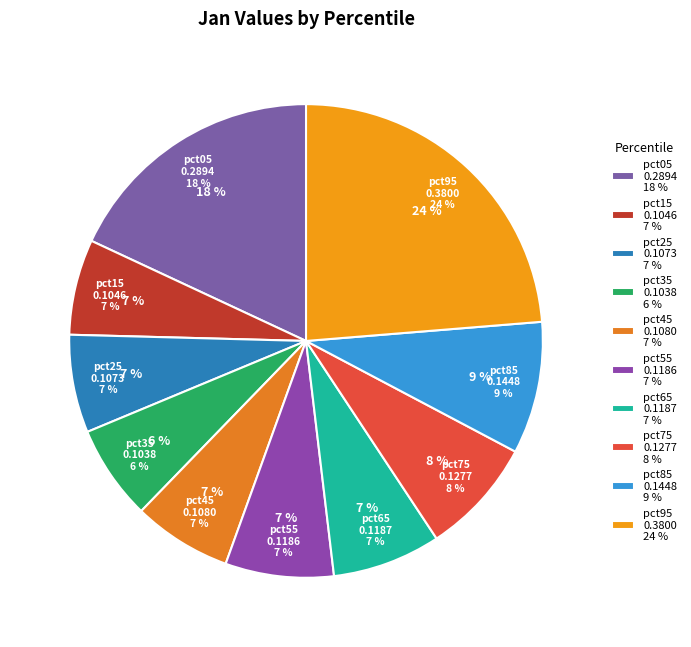

To the nearest percent, what percentage of the pie is pct55?

7%